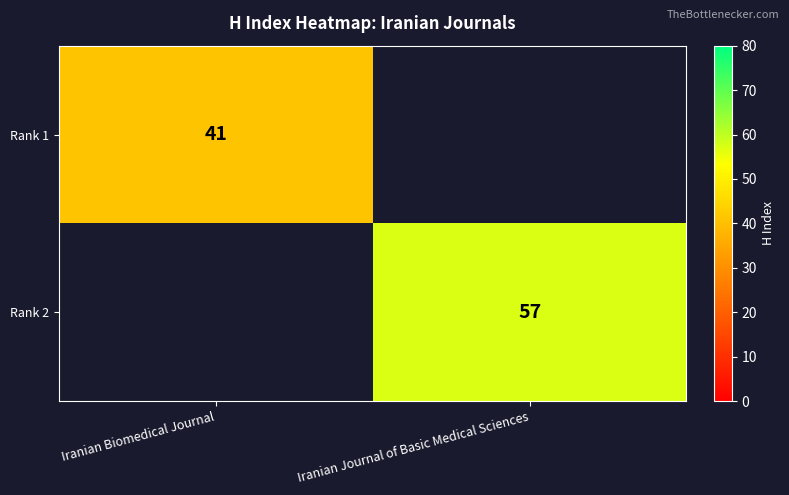

Is the value of Rank 1 at Iranian Biomedical Journal greater than the value of Rank 2 at Iranian Journal of Basic Medical Sciences?

No